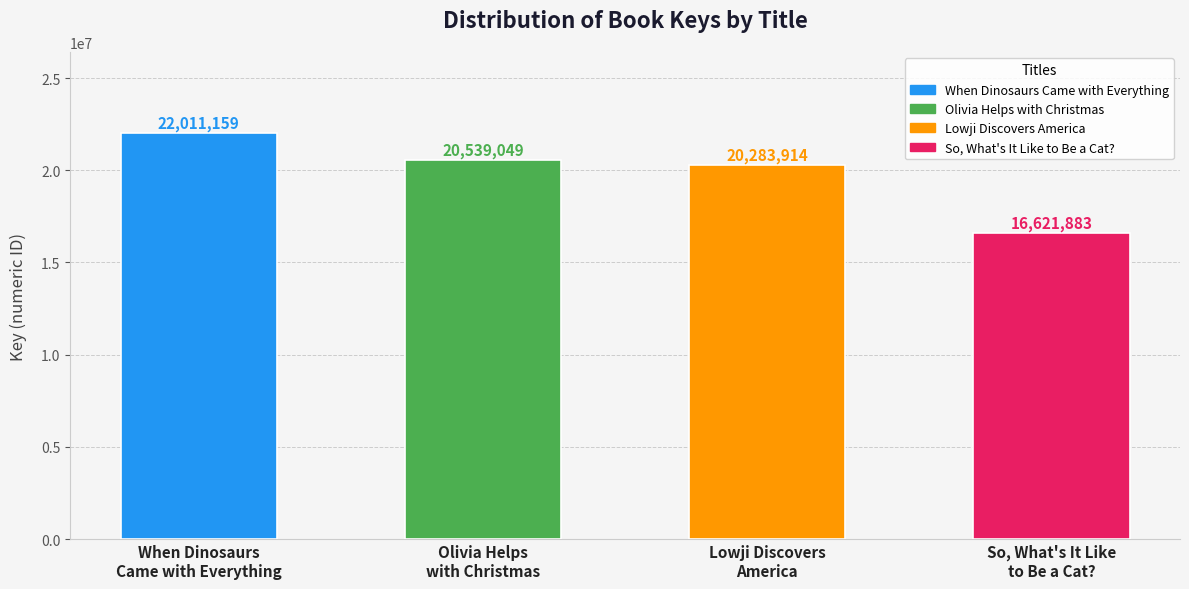

Reading right to left, list all the values displayed in this chart.

So, What's It Like
to Be a Cat?=16621883	Lowji Discovers
America=20283914	Olivia Helps
with Christmas=20539049	When Dinosaurs
Came with Everything=22011159